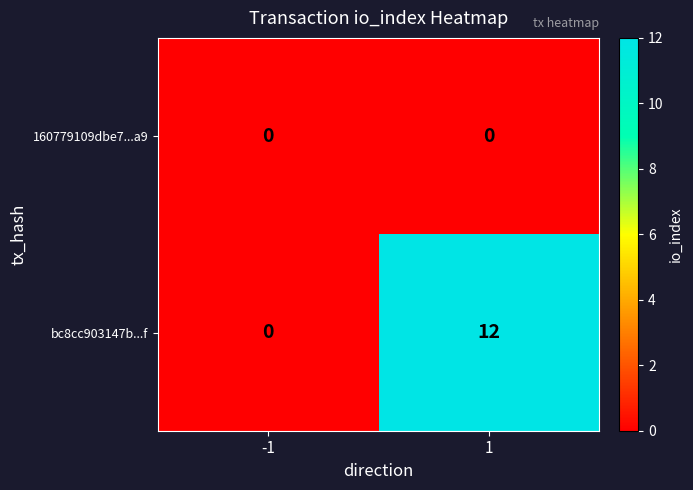

The 160779109dbe7...a9 series shows 0 at -1. True or false?

True